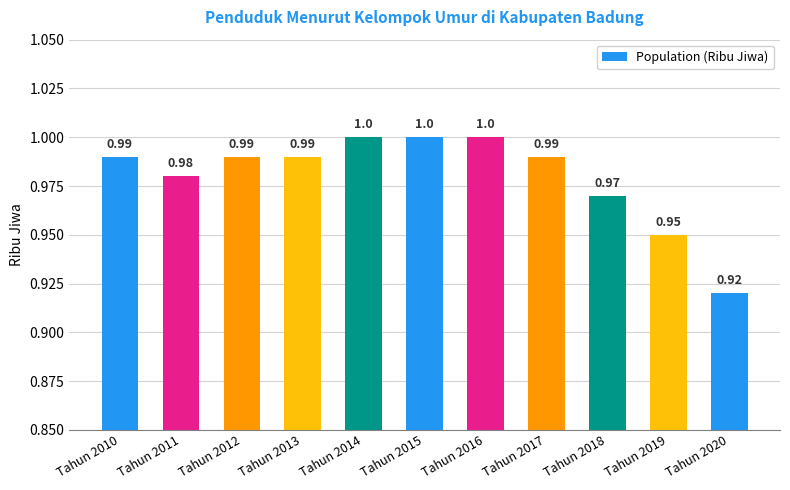

What is the value of the 3rd bar from the left?

1.0